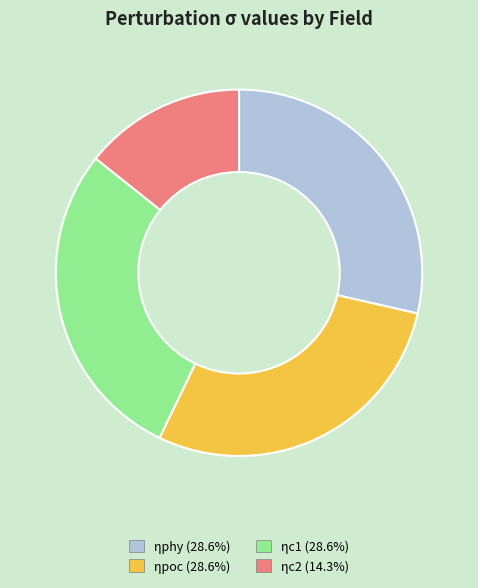

Which category has the smallest portion of the pie?

ηc2